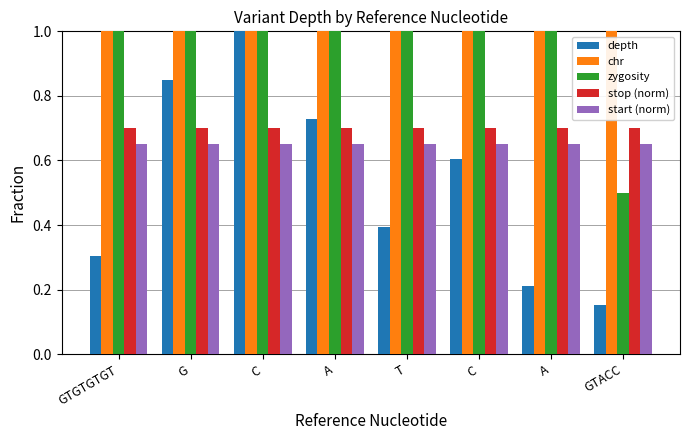

At A, list the series in order from largest to smallest.

chr, zygosity, depth, stop (norm), start (norm)